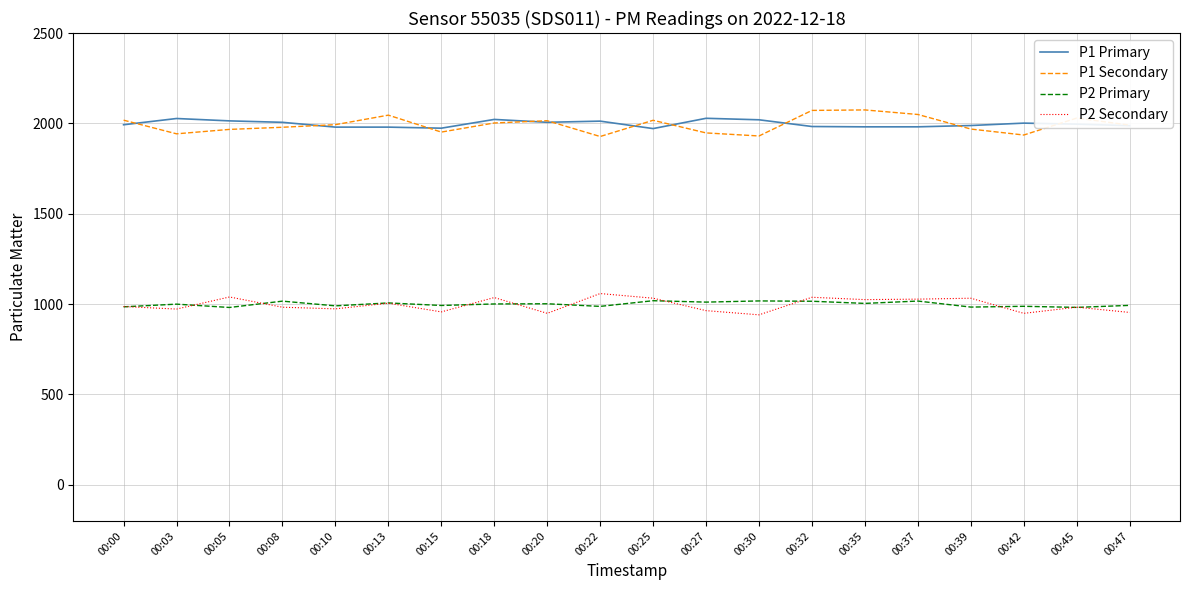

True or false: P1 Primary and P2 Secondary cross at least once.

False